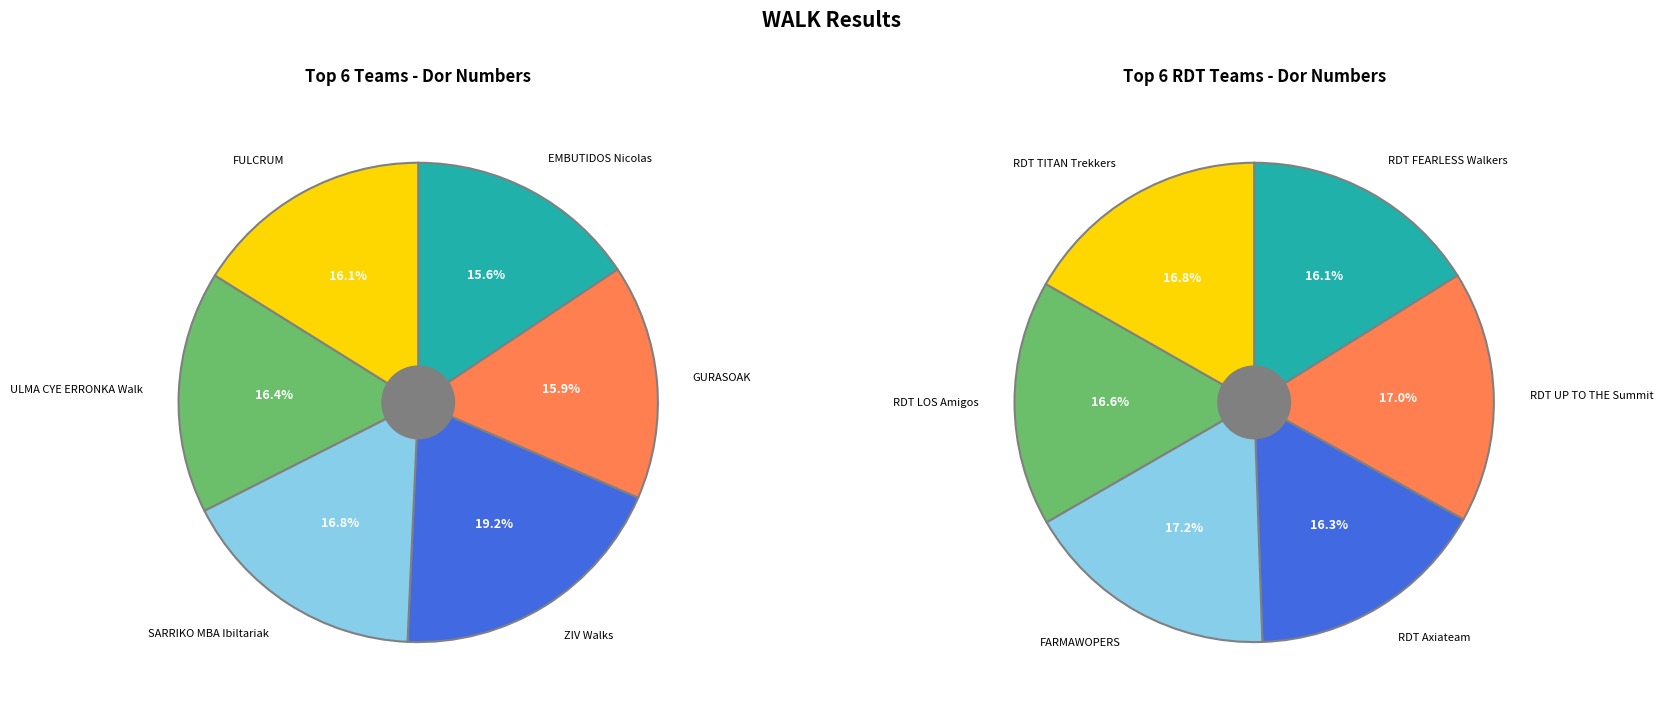

Which category has the smallest portion of the pie?

EMBUTIDOS Nicolas